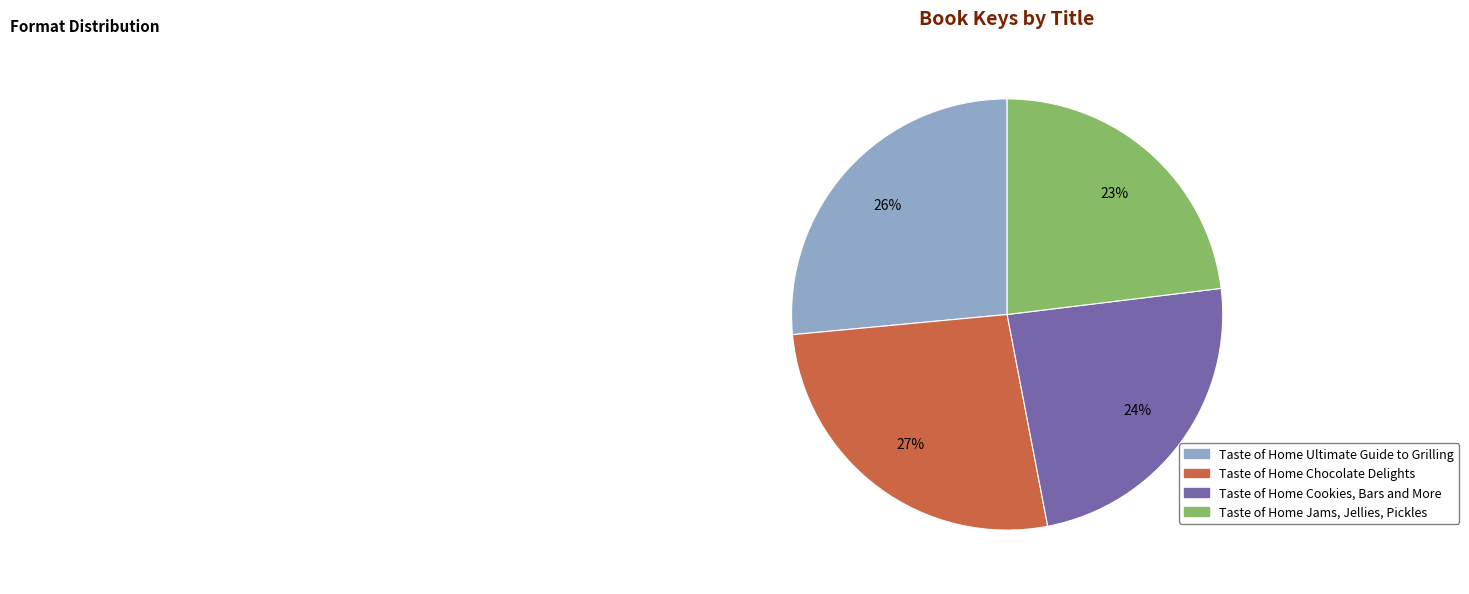

What percentage is the Taste of Home Chocolate Delights slice, to the nearest percent?

27%